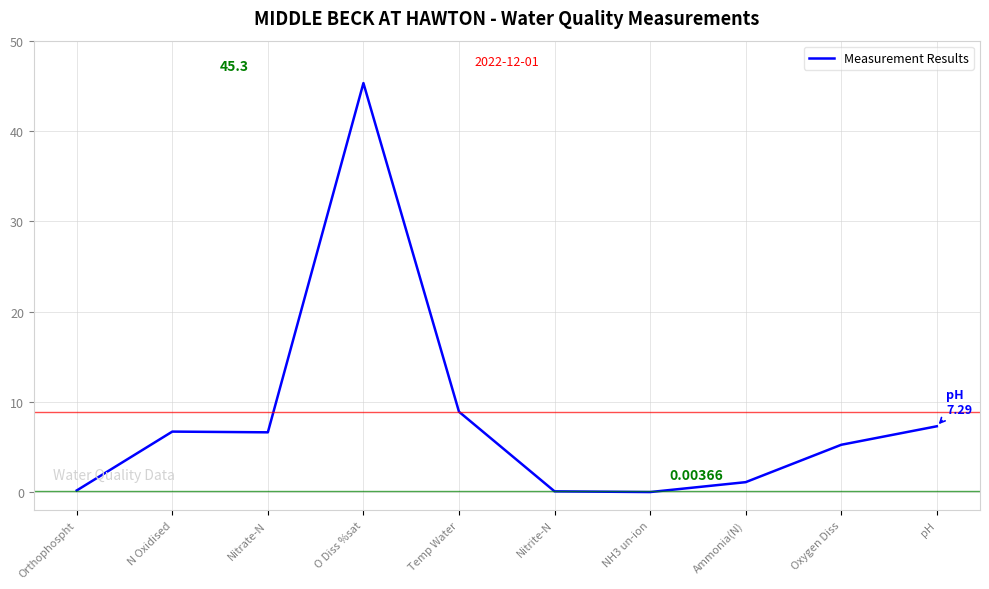

What is the difference between the values at N Oxidised and Temp Water?

2.2